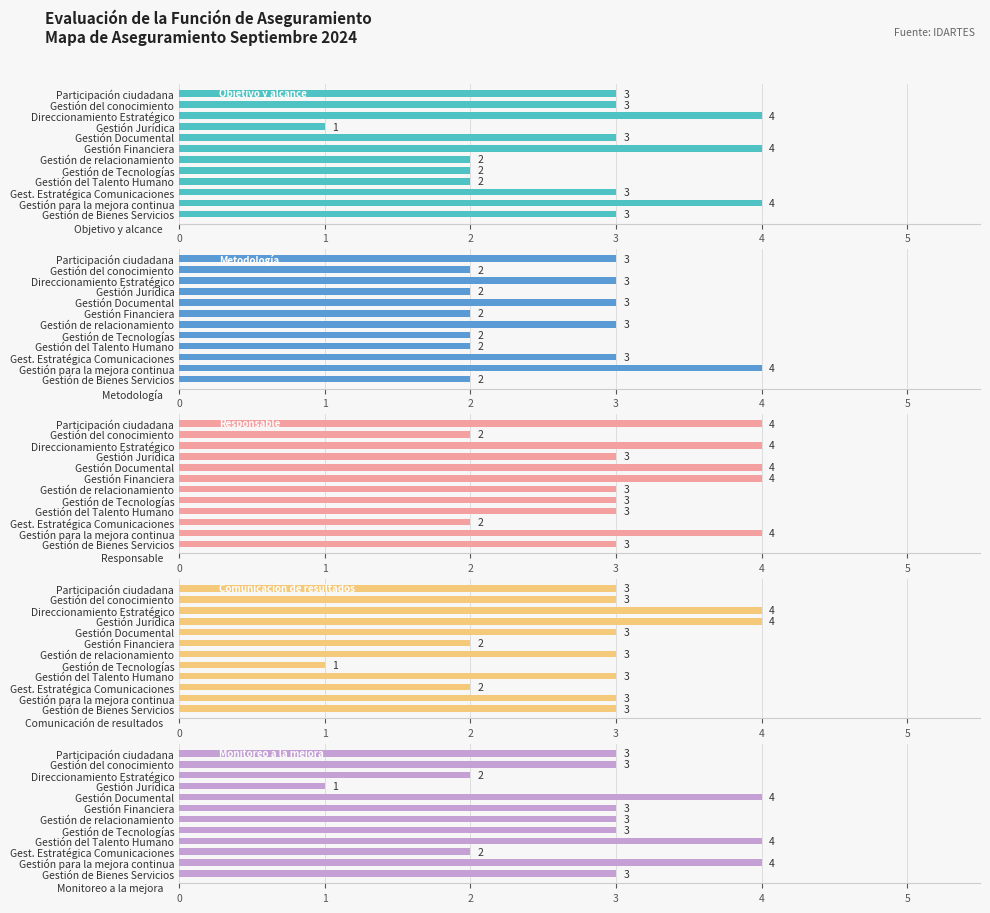

What are all the series names shown in the legend?

Objetivo y alcance, Metodología, Responsable, Comunicación de resultados, Monitoreo a la mejora